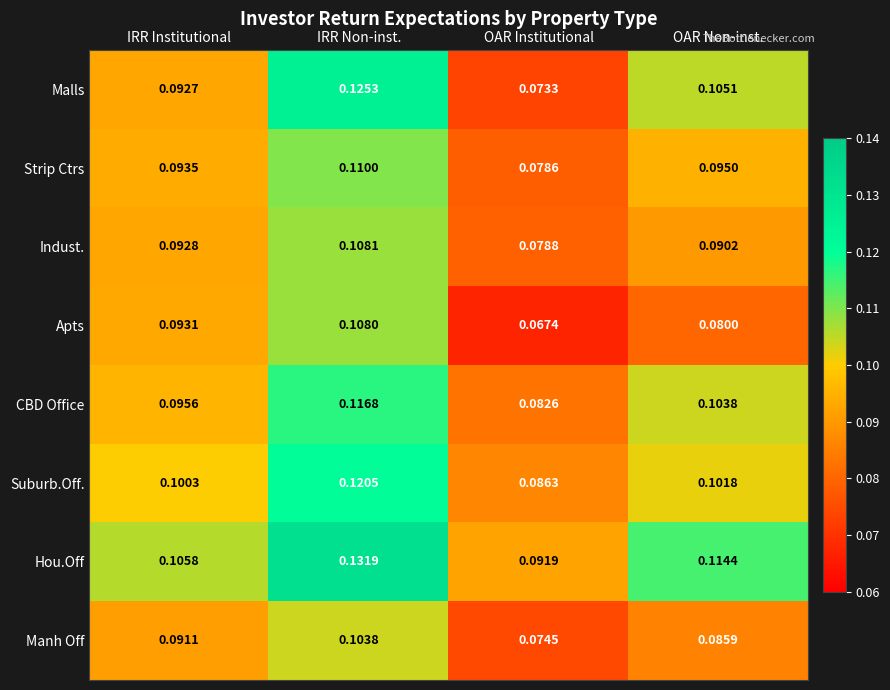

Count the number of data series in this chart.

8